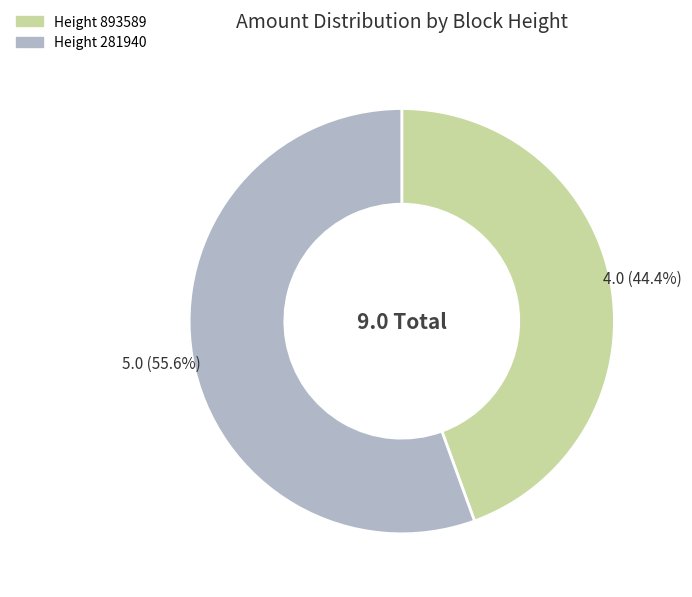

Is there a majority slice in this chart?

Yes